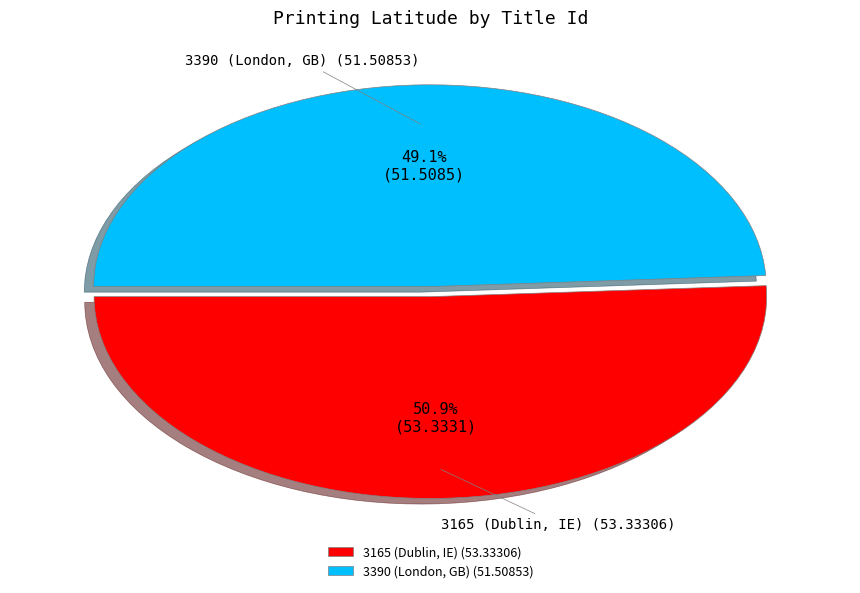

To the nearest percent, what percentage of the pie is 3165 (Dublin, IE)?

51%